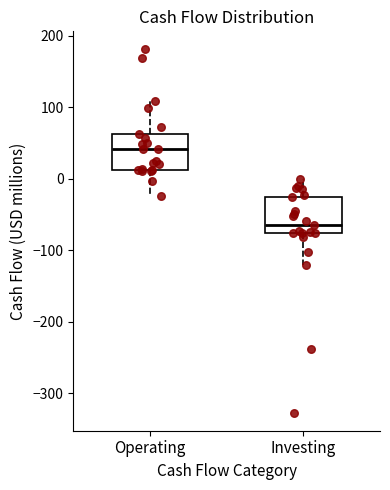

Where does the lower whisker of the box for Investing end on the y-axis? The values are not printed on the chart, so give them approximately, as read against the axis.

-120